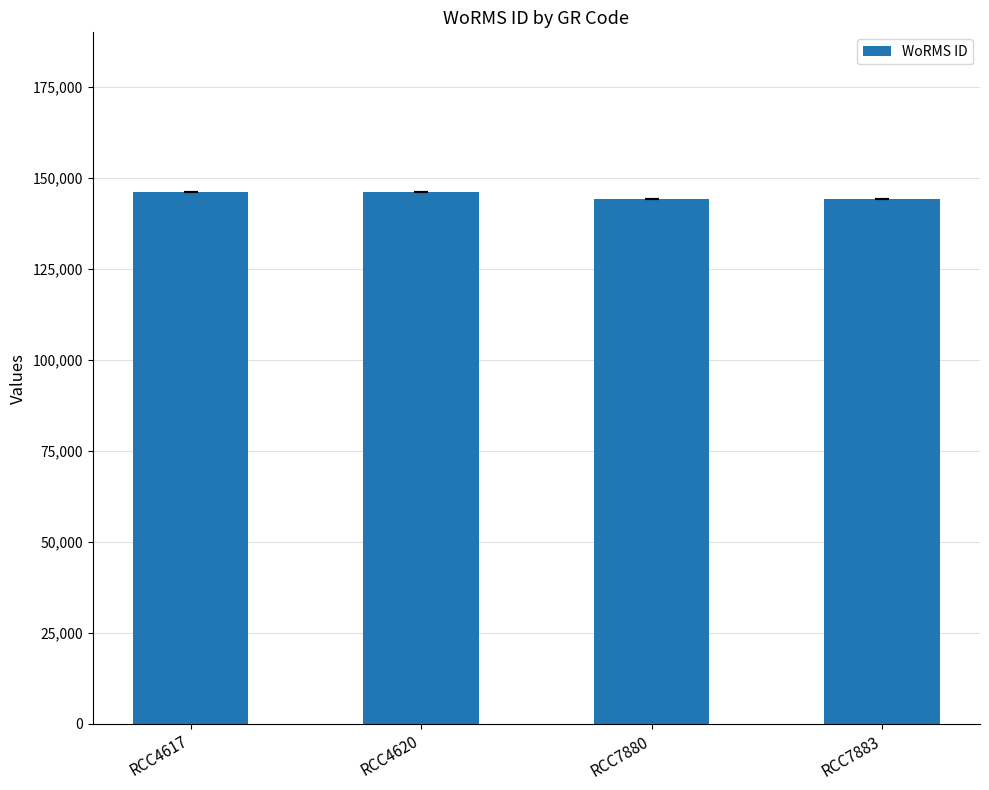

Approximately how many times larger is the value at RCC4617 compared to RCC7883?

1.0